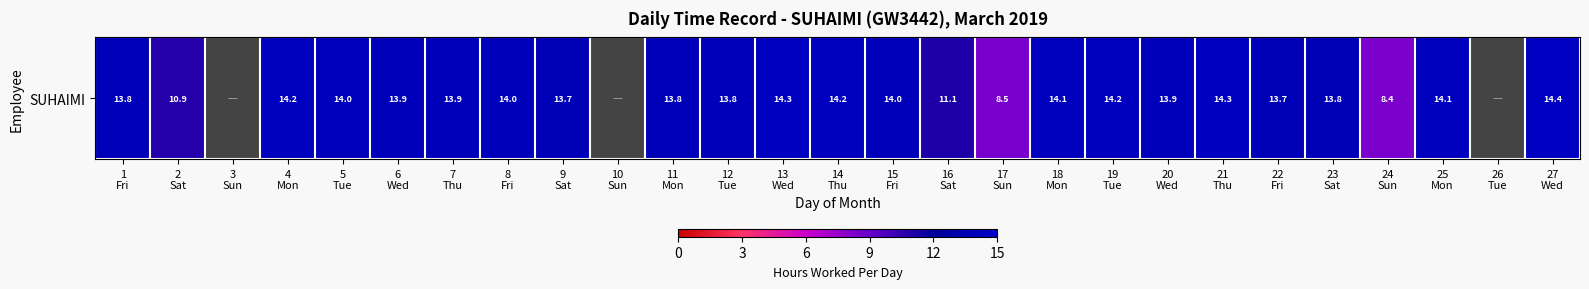

What is the greatest value displayed?

14.4